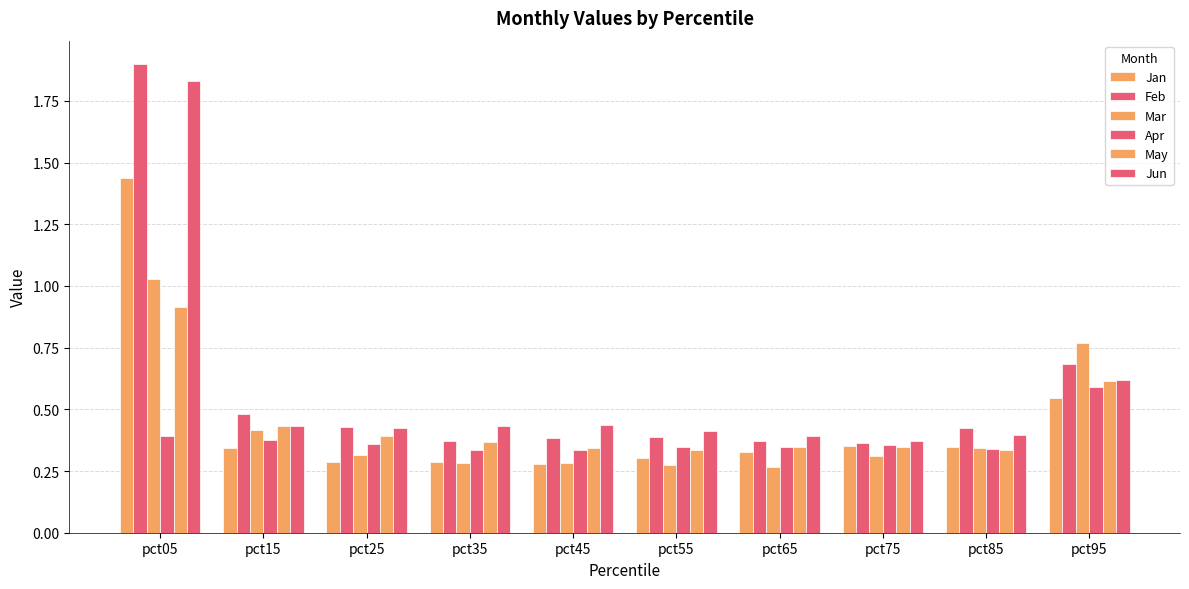

Rank the series at pct45 from lowest to highest value.

Jan, Mar, Apr, May, Feb, Jun